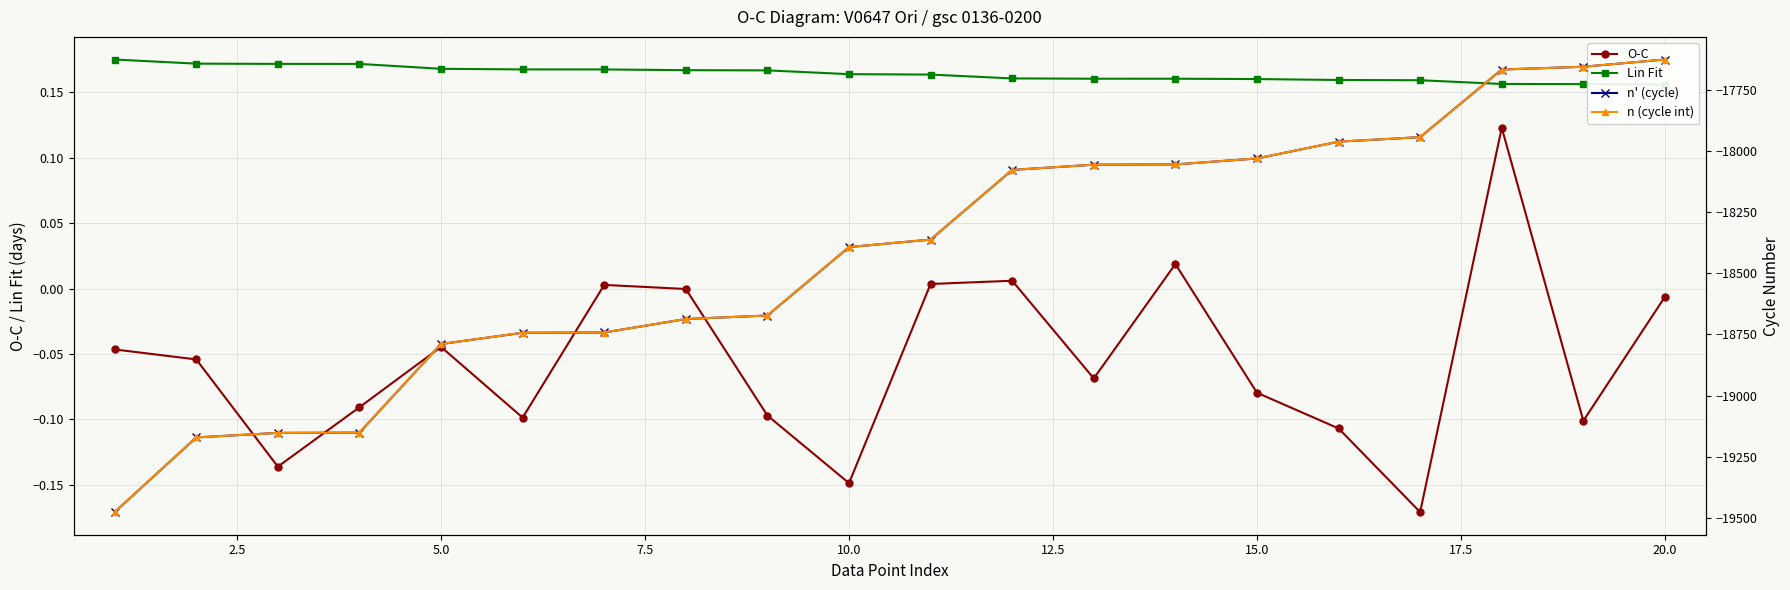

List the series in order of their peak value, lowest first.

n' (cycle), n (cycle int), O-C, Lin Fit